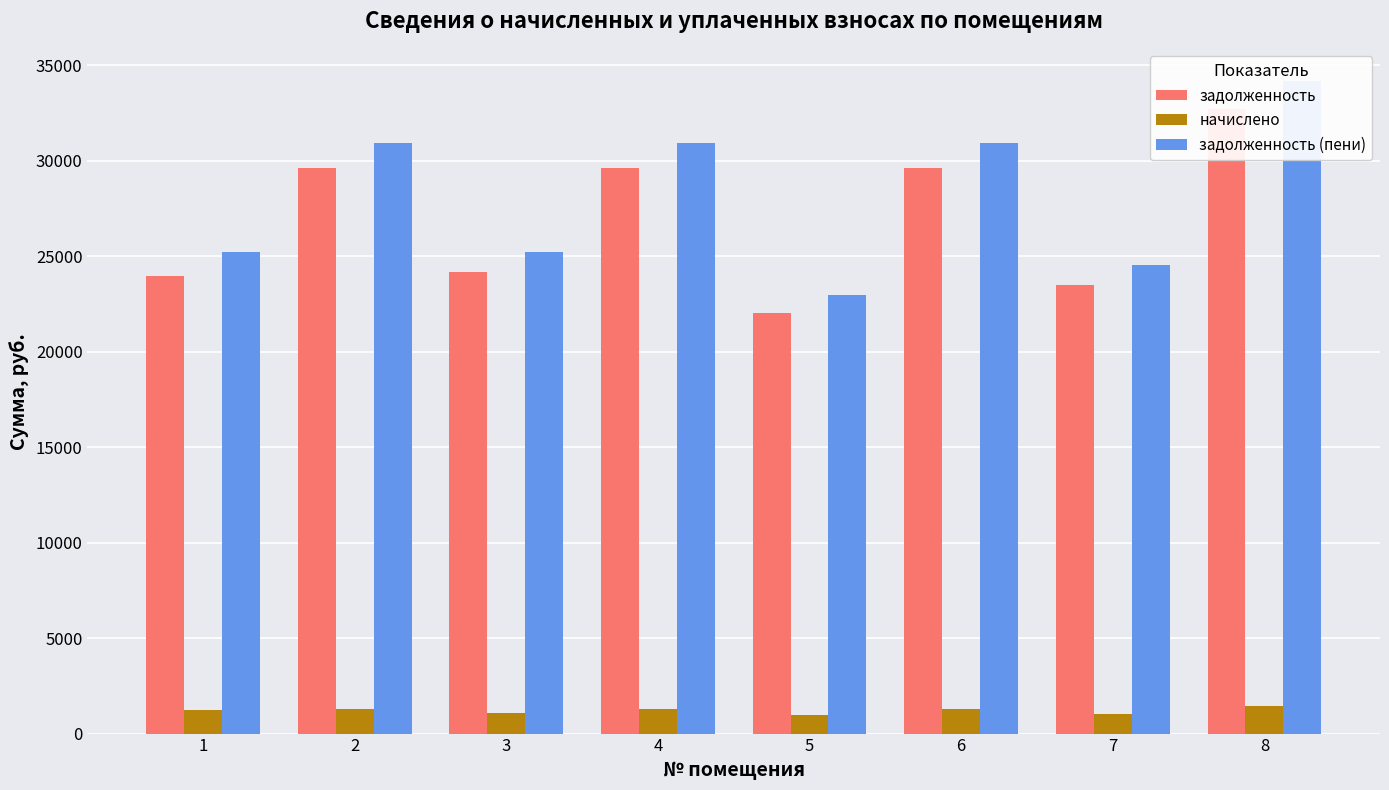

List the labels in order of начислено value, smallest first.

5, 7, 3, 1, 2, 4, 6, 8